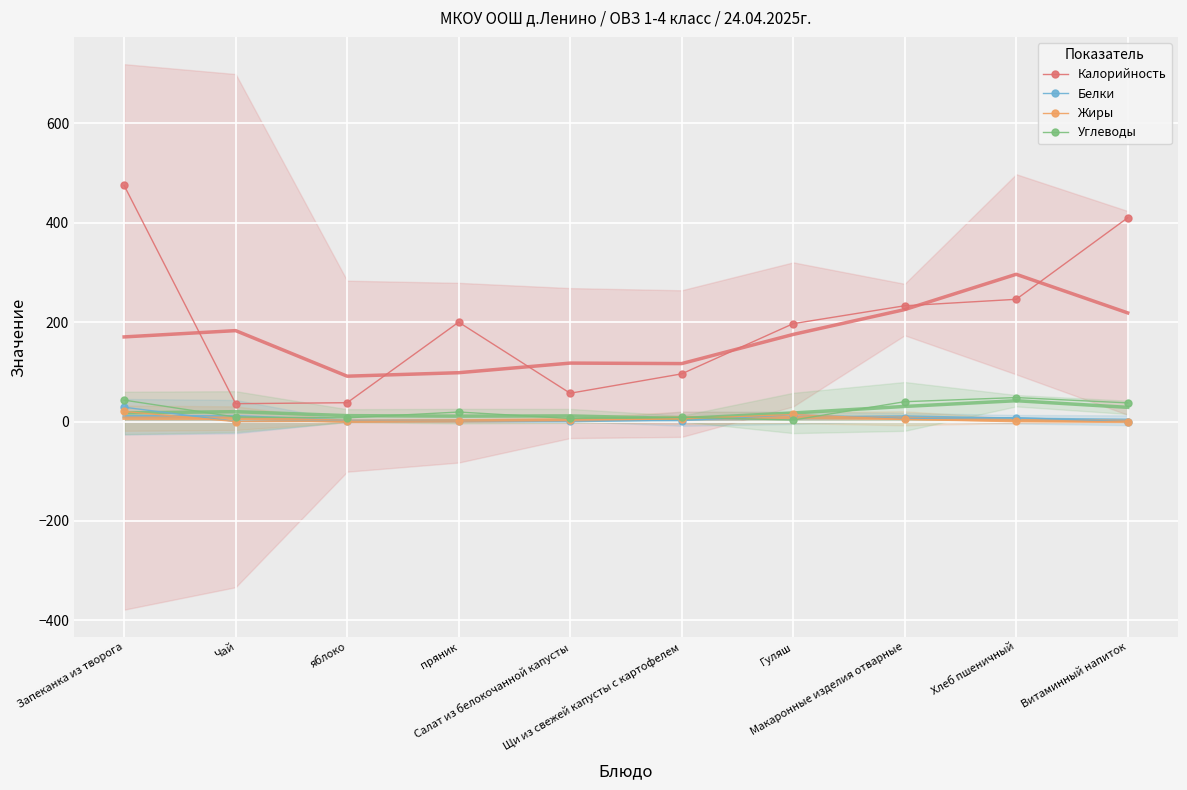

How many lines are shown in the chart?

4